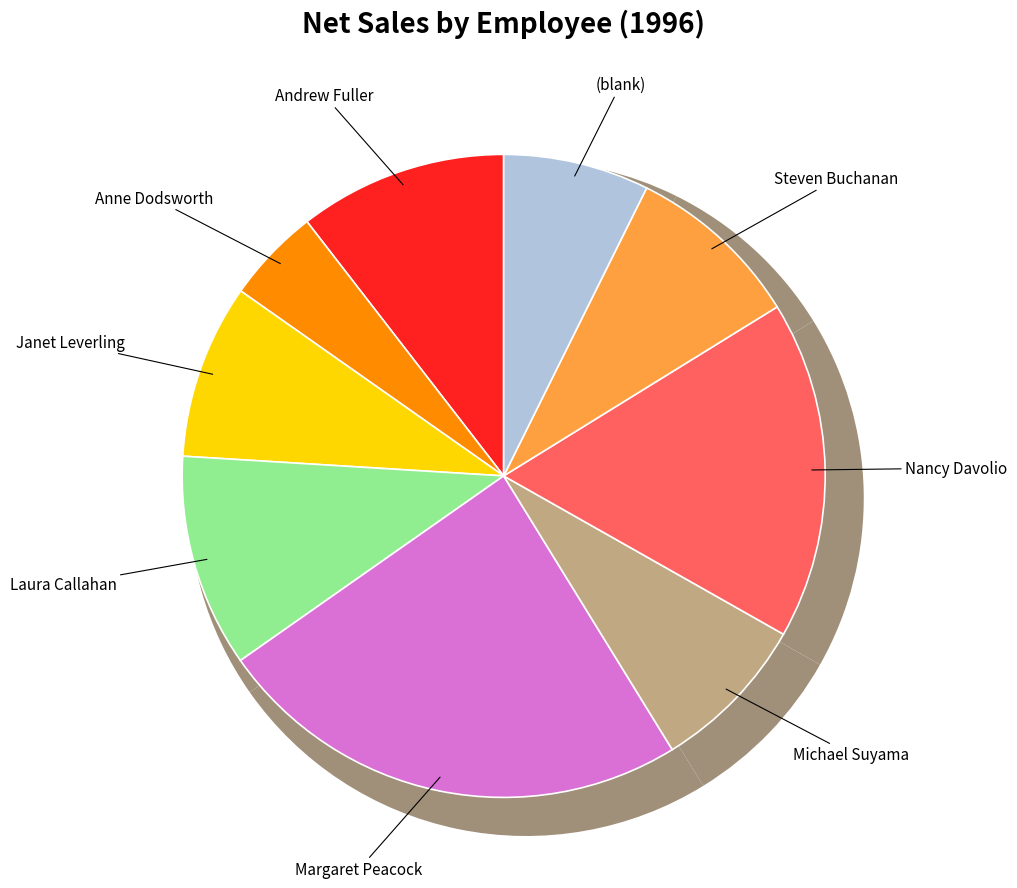

To the nearest percent, what portion does Andrew Fuller represent?

10%